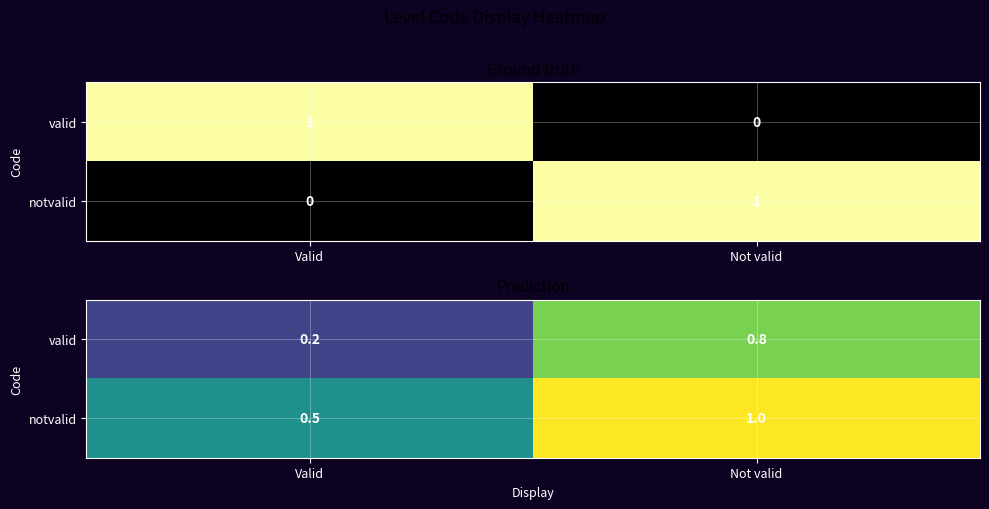

At Valid, list the series in order from largest to smallest.

notvalid, valid